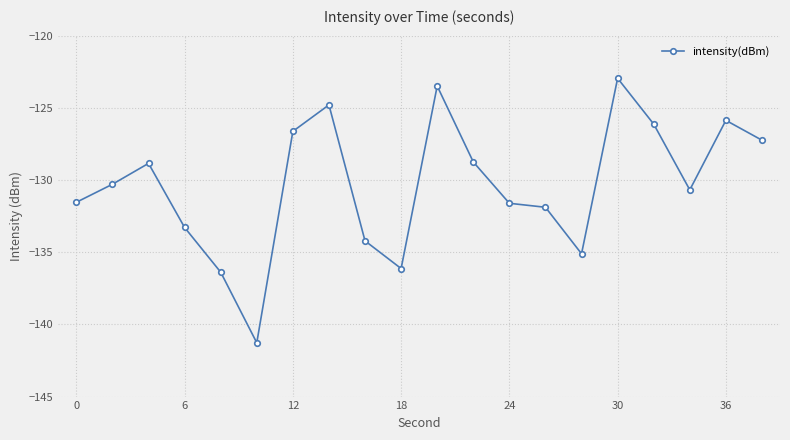

What is the sum of all values?

-2607.1